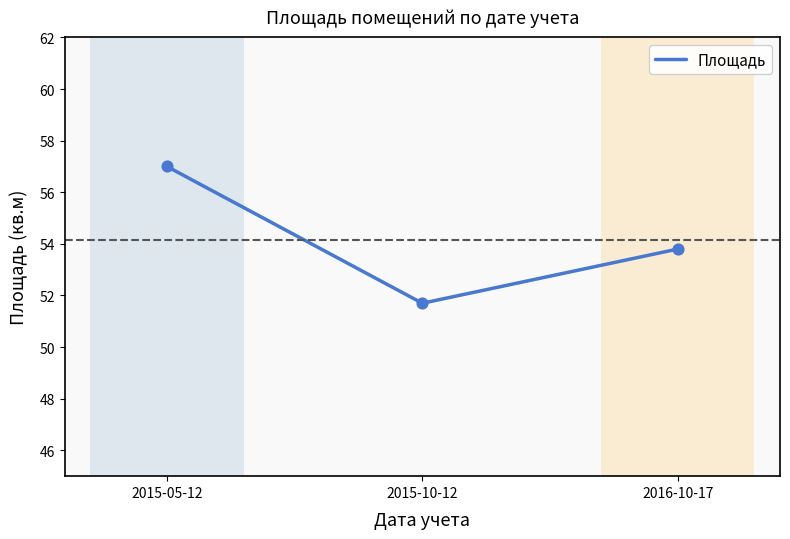

Which has a higher value, 2015-05-12 or 2015-10-12?

2015-05-12